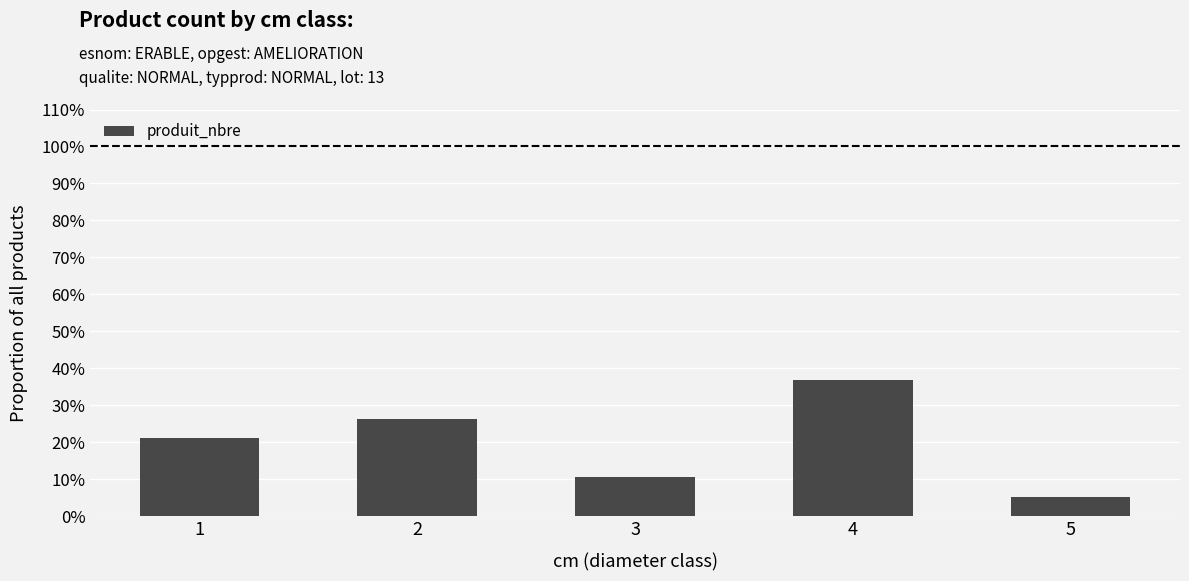

How many data points are above 21?

3